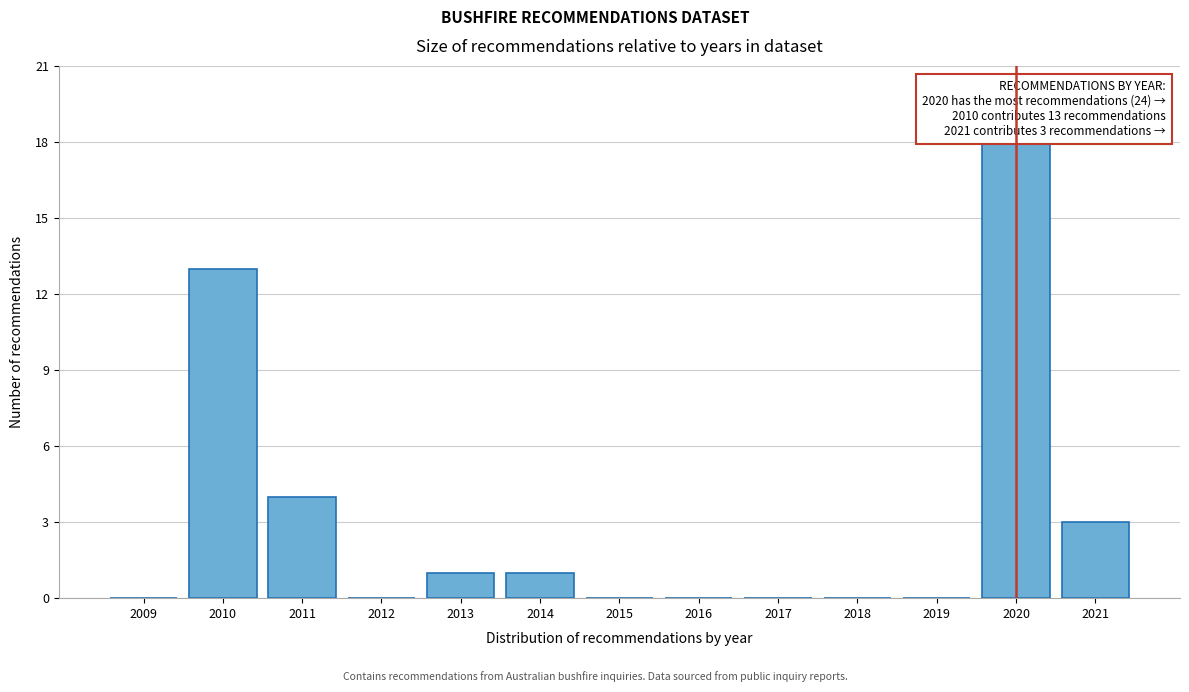

Reading left to right, extract all data points from this chart.

2009=0	2010=13	2011=4	2012=0	2013=1	2014=1	2015=0	2016=0	2017=0	2018=0	2019=0	2020=18	2021=3